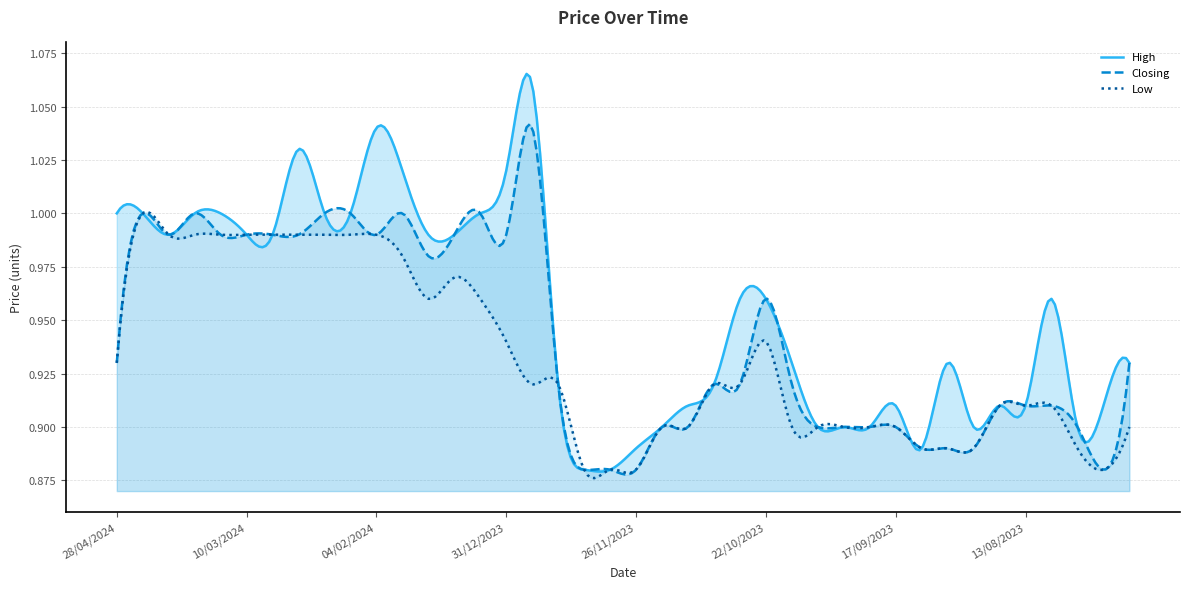

Between 05/11/2023 and 20/08/2023, which series saw the biggest shift?

High